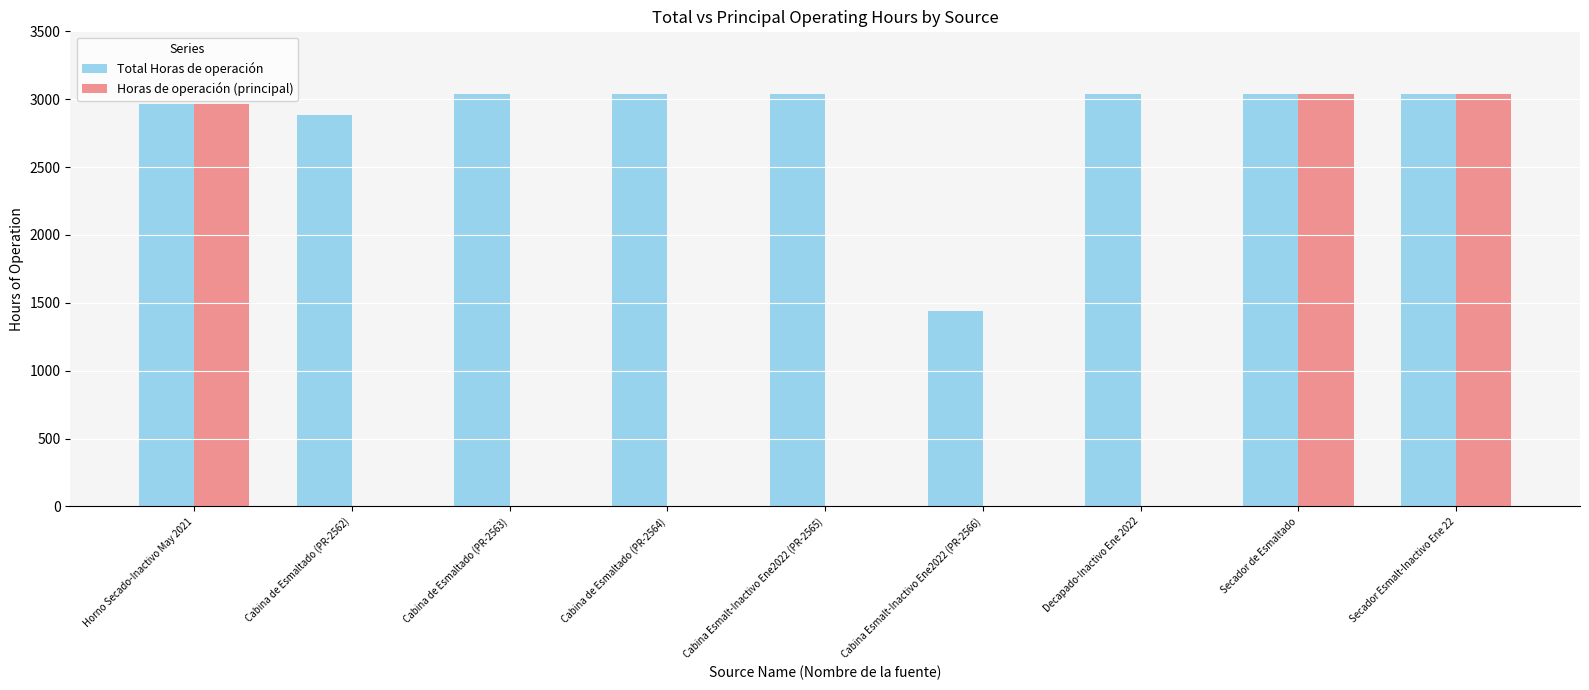

The Total Horas de operación series shows 5003 at Secador Esmalt-Inactivo Ene 22. True or false?

False